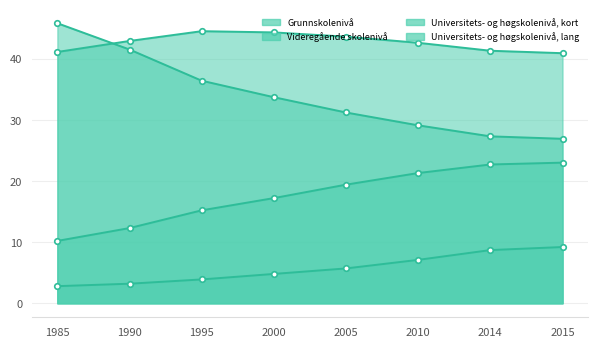

True or false: Videregående skolenivå and Universitets- og høgskolenivå, lang intersect in this chart.

False